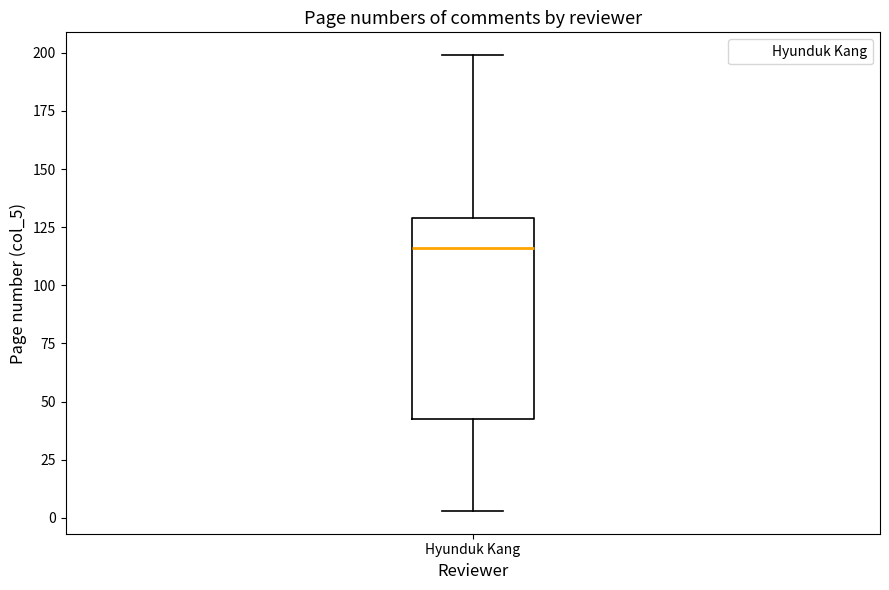

Where does the median line of the box for Hyunduk Kang sit on the y-axis? The values are not printed on the chart, so give them approximately, as read against the axis.

115